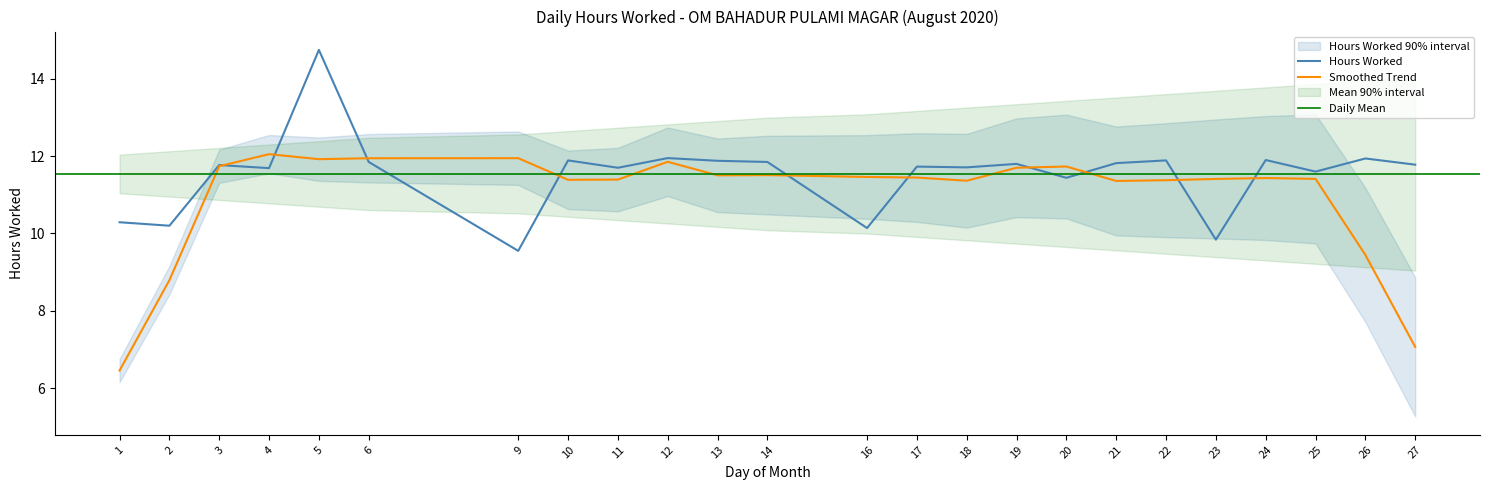

The Hours Worked series shows 11.8 at 21. True or false?

True